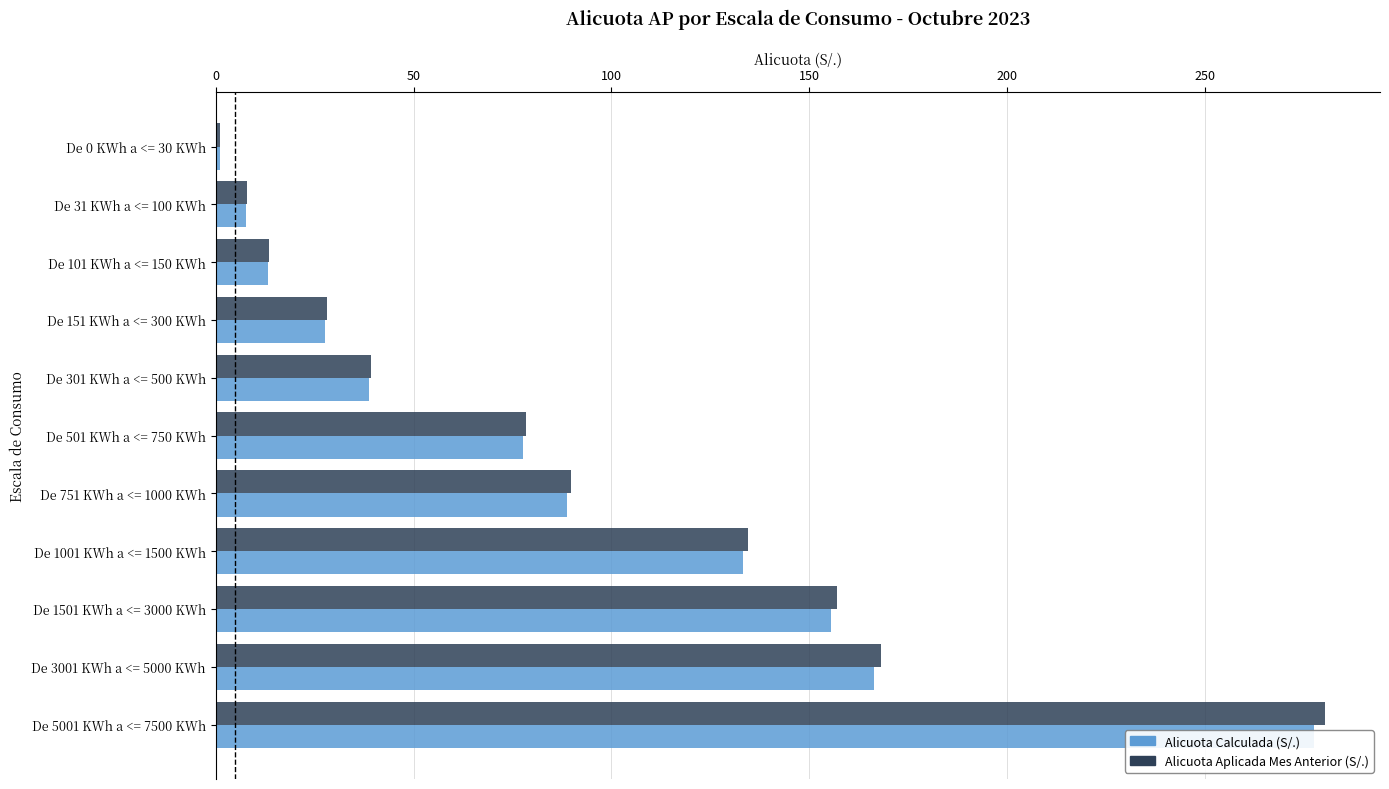

True or false: Alicuota Aplicada Mes Anterior (S/.) has a value of 6.3 at De 101 KWh a <= 150 KWh.

False